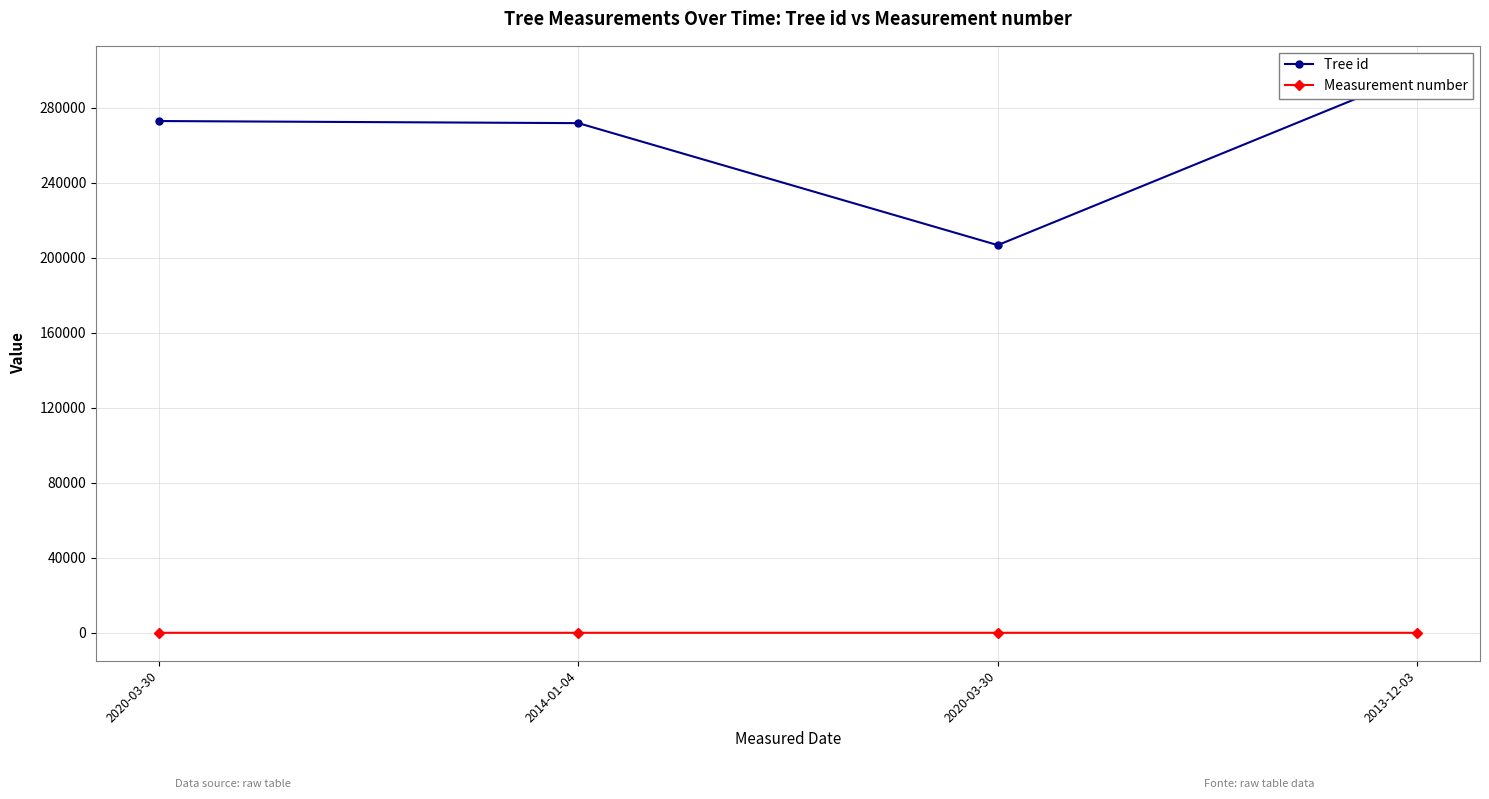

Which category has the lowest value across all series?

2020-03-30